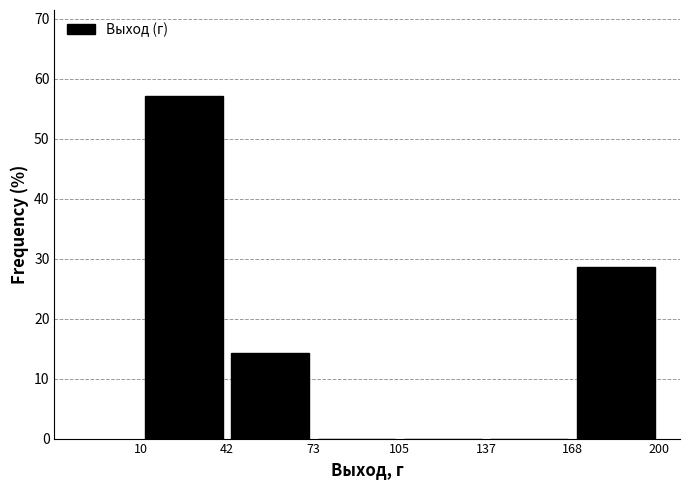

Reading left to right, list every bar in this chart as the range it spans on the x-axis followed by its height. The values are not printed on the chart, so give them approximately, as read against the axis.

10 to 42: 57
42 to 73: 14
73 to 105: 0
105 to 137: 0
137 to 168: 0
168 to 200: 29